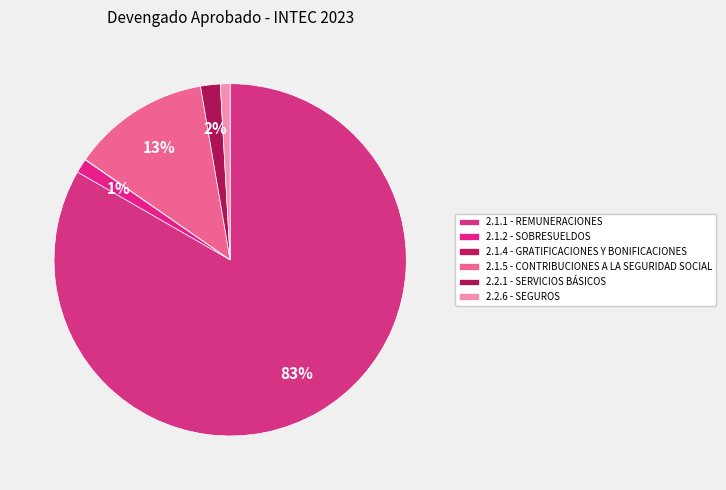

Approximately how many times larger is the value at 2.1.1 - REMUNERACIONES compared to 2.2.1 - SERVICIOS BÁSICOS?

46.2